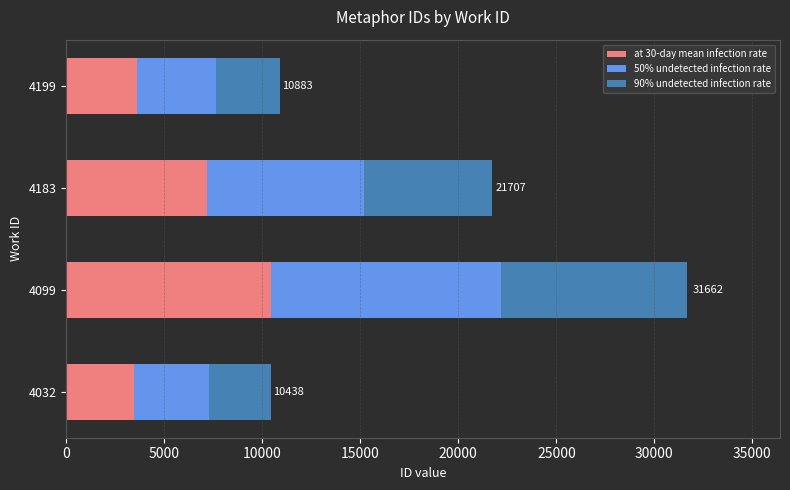

Is it true that at 30-day mean infection rate equals 10448 at 4099?

True